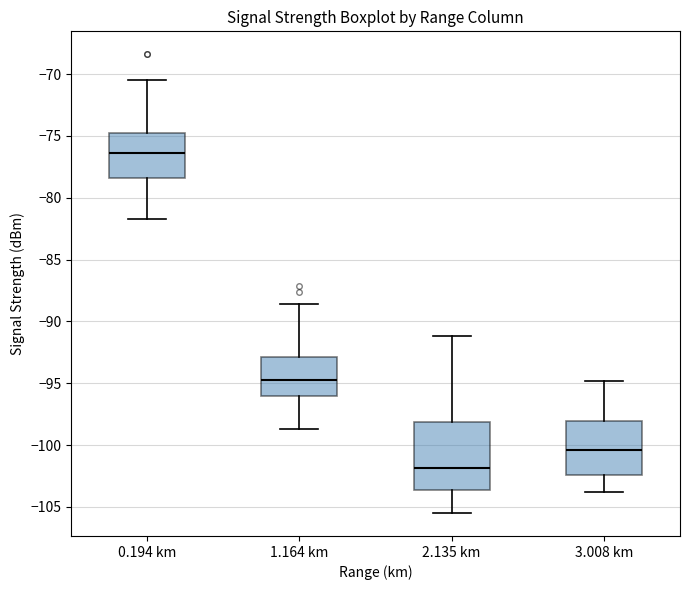

Comparing the boxes themselves (not the whiskers), which one is the tallest?

2.135 km